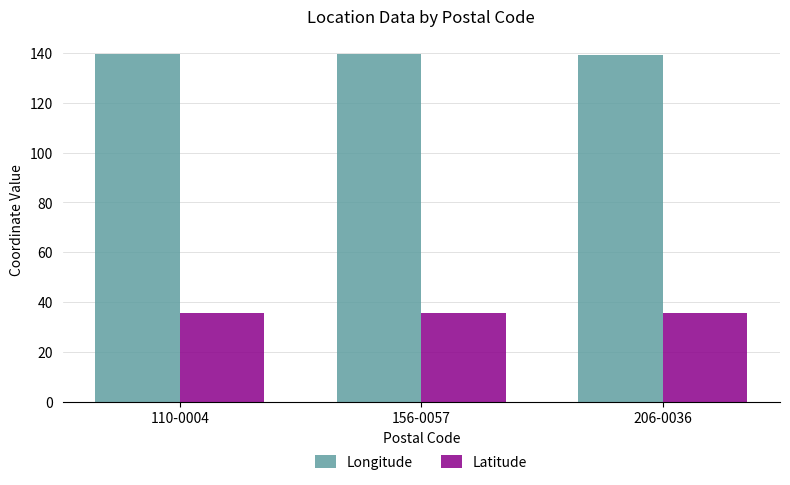

What is the maximum value shown in the chart?

139.8